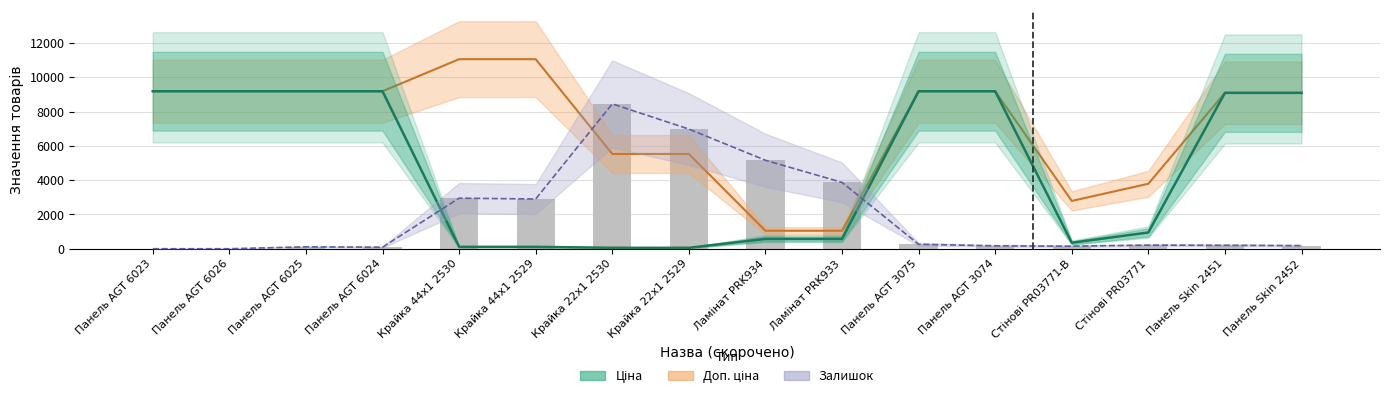

The Ціна series shows 571.6 at Ламінат PRK934. True or false?

True